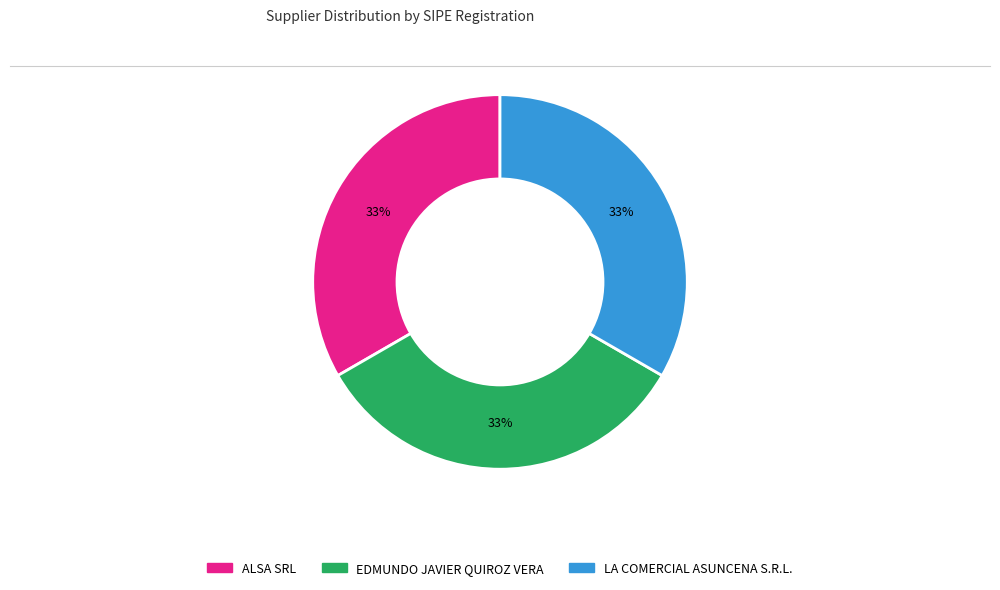

Is there any slice that represents more than half of the pie?

No